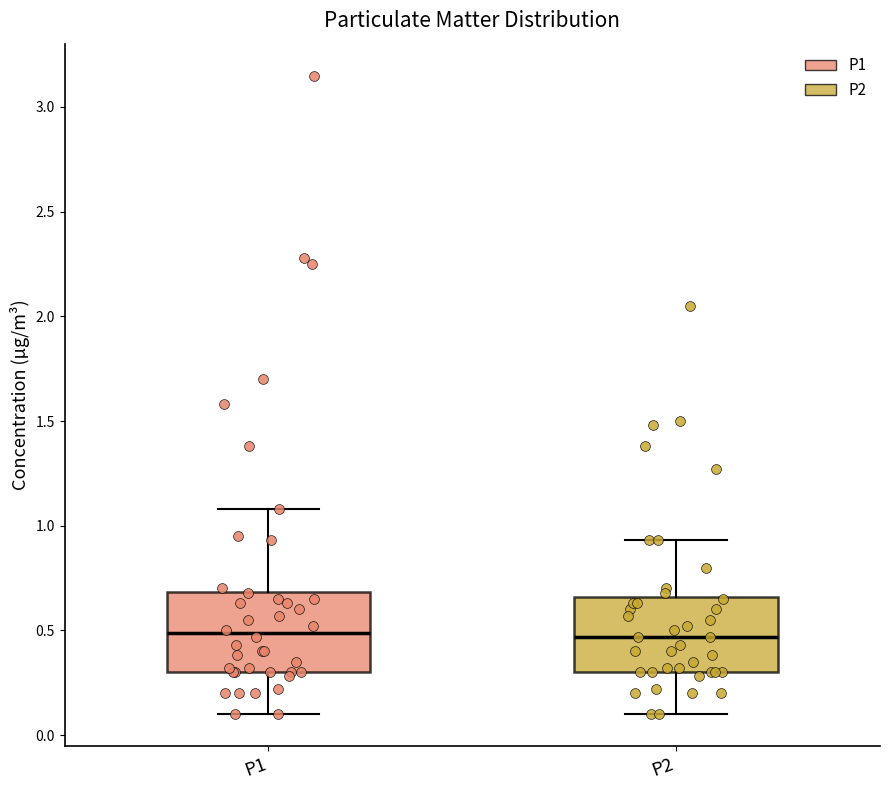

Where does the lower whisker of the box for P2 end on the y-axis? The values are not printed on the chart, so give them approximately, as read against the axis.

0.10